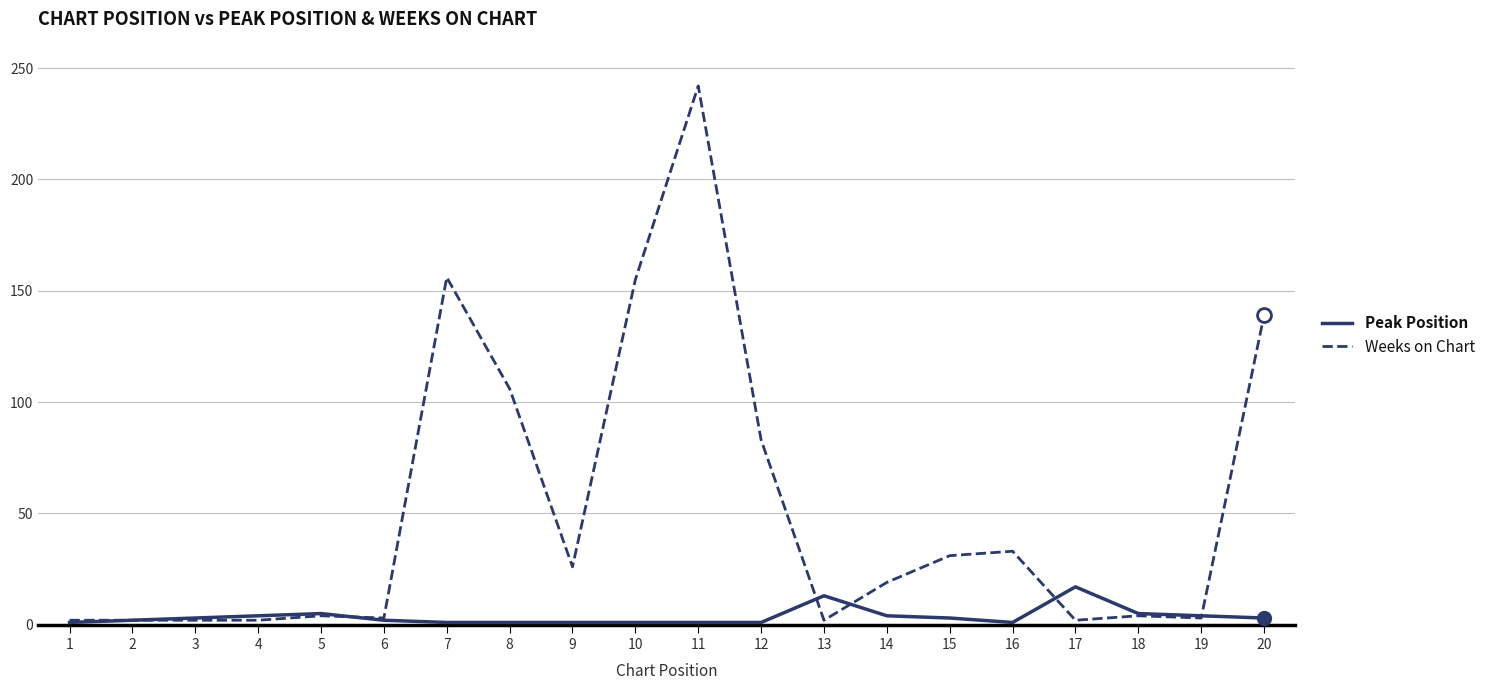

The Weeks on Chart series shows 156 at 7. True or false?

True